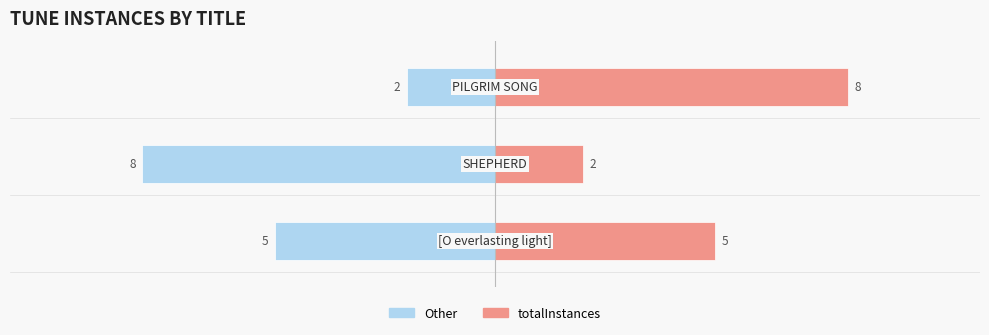

What is the highest value of the Other series?

-2